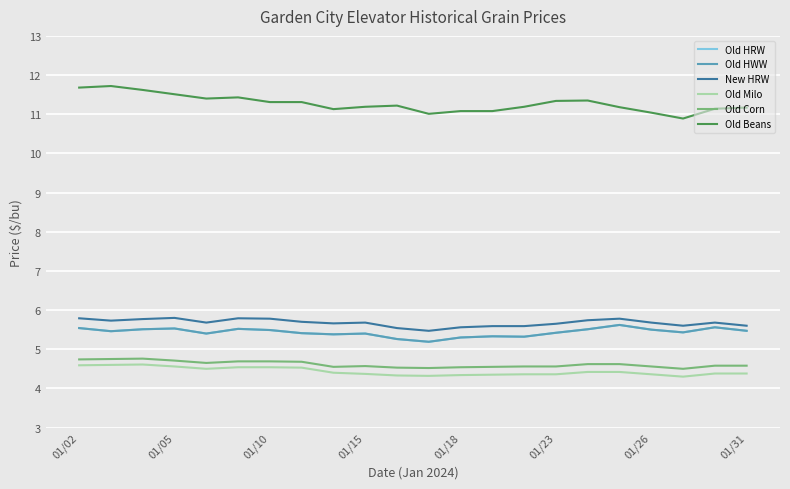

Does the chart have visible grid lines?

Yes